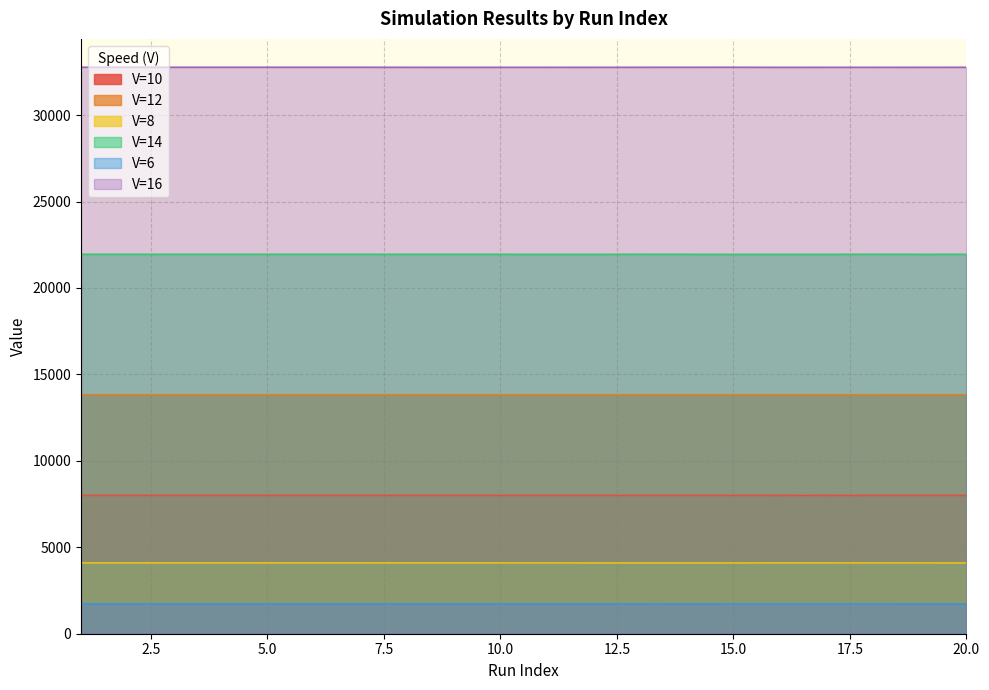

What is the highest value of the V=6 series?

1728.0